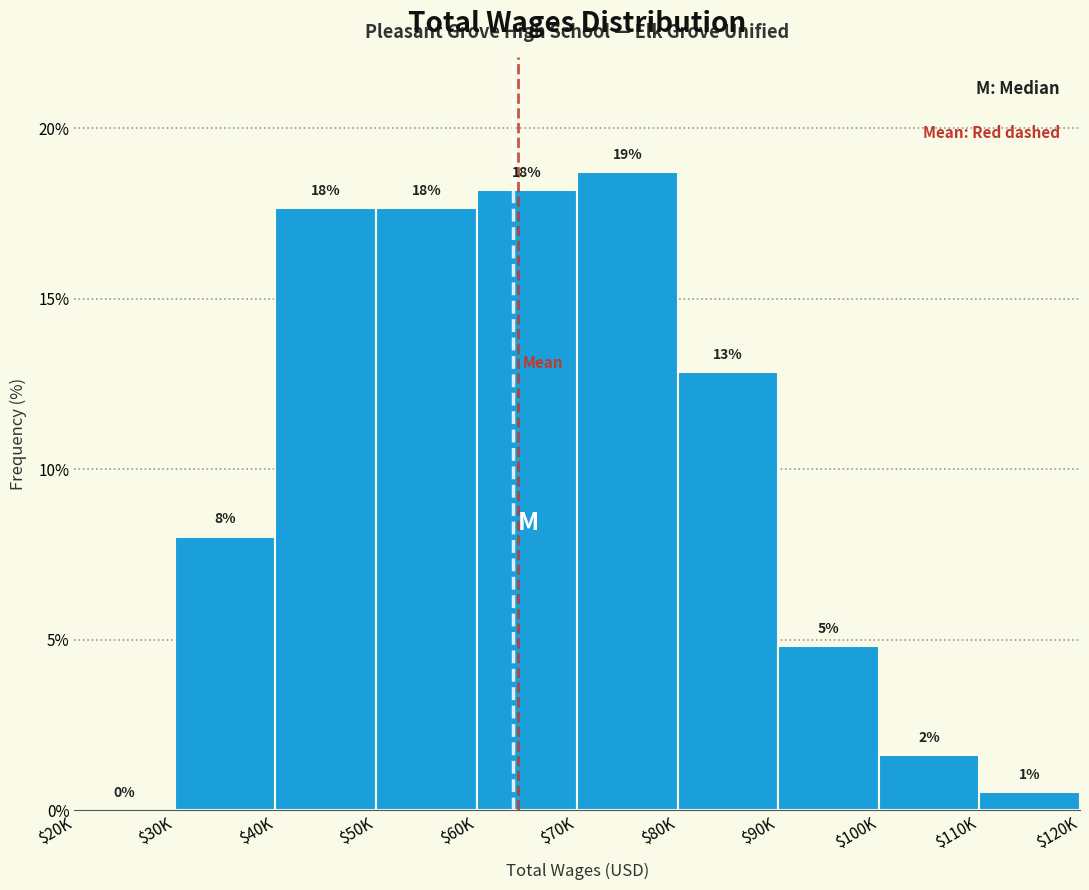

Are the bars horizontal?

No